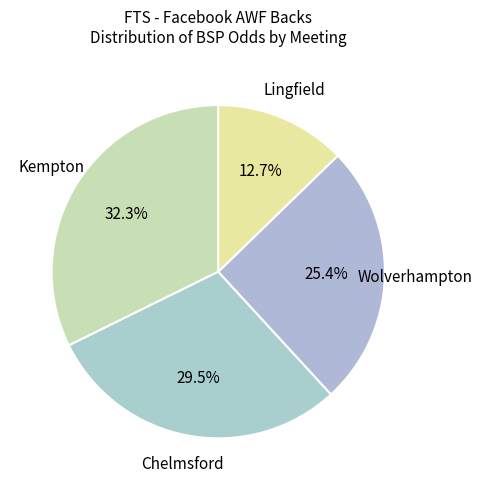

What is the ratio of the value at Kempton to the value at Chelmsford?

1.1